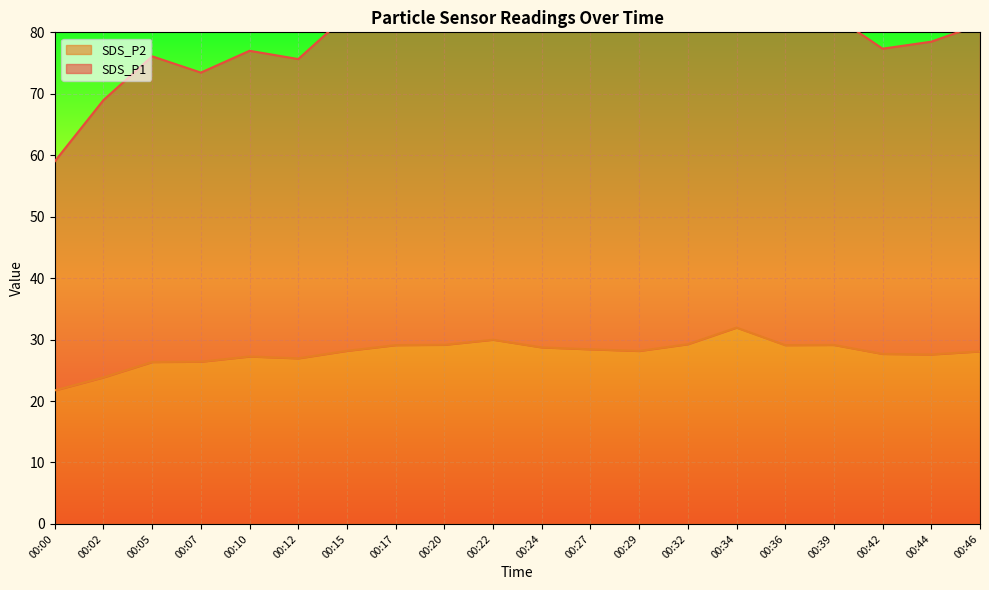

At which label does SDS_P1 reach its minimum?

00:00